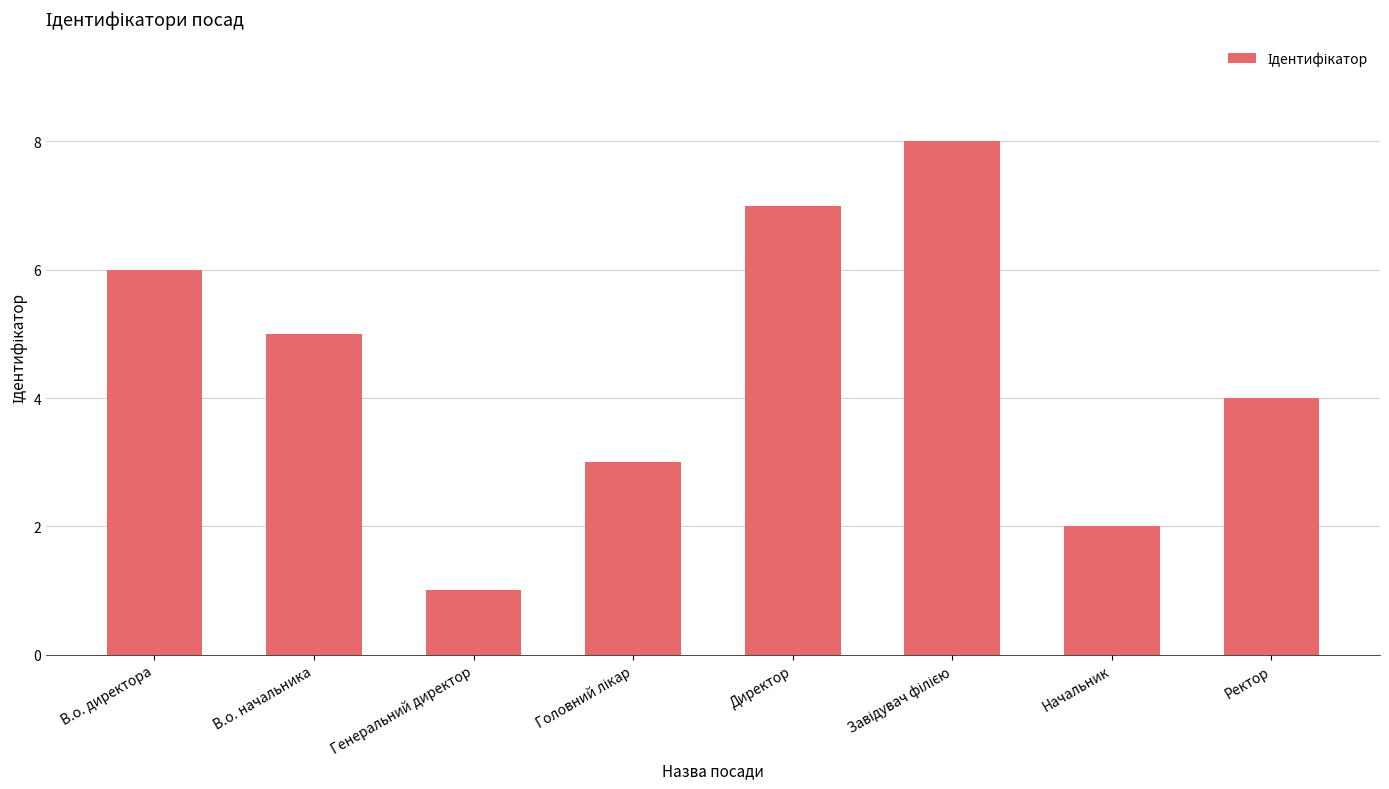

The chart shows a value of 1 at Начальник. True or false?

False